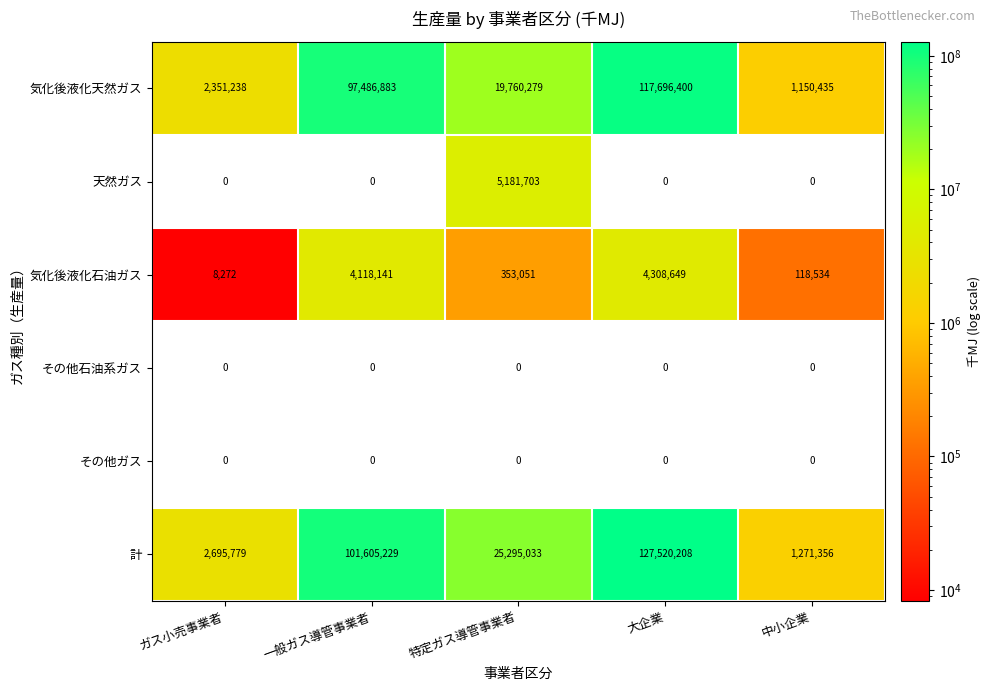

At which label does 気化後液化天然ガス reach its minimum?

中小企業